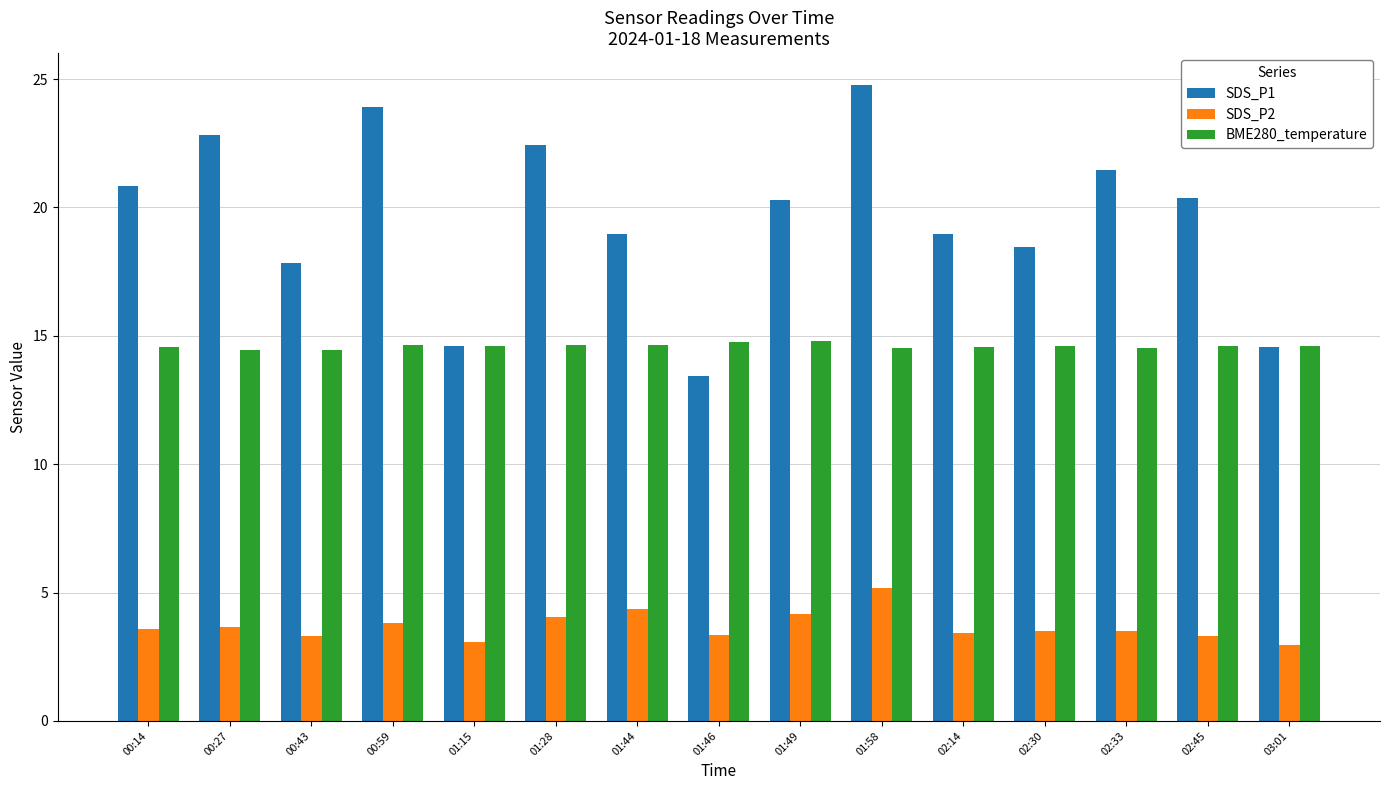

What is the value of the SDS_P1 bar at the 1st from the left?

20.9